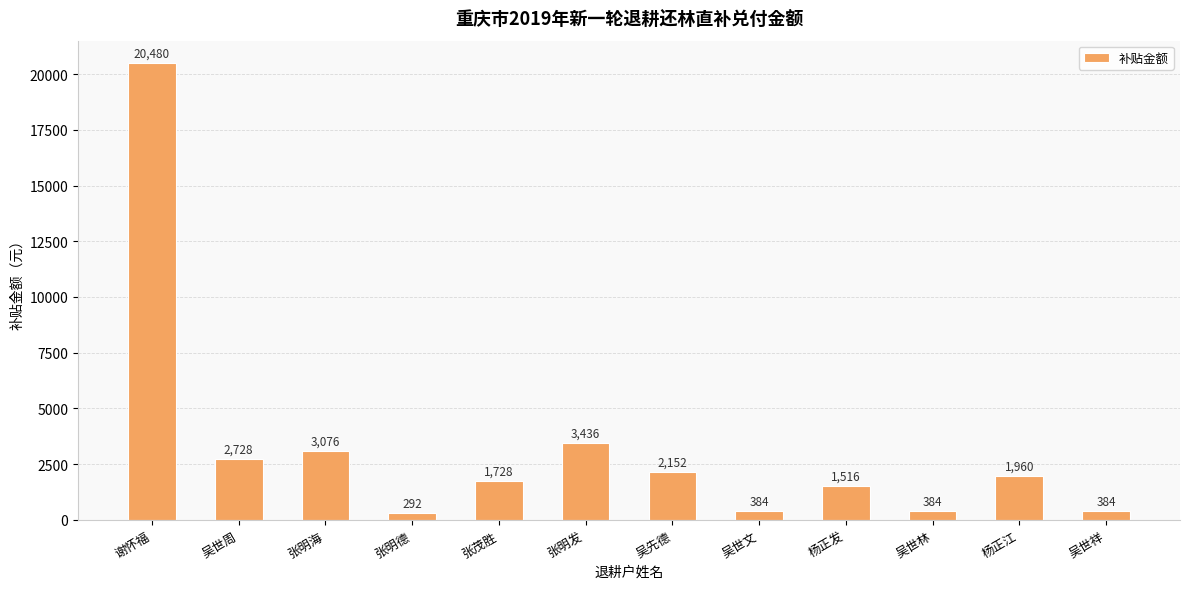

Reading left to right, what are all the values shown in this chart?

20480	2728	3076	292	1728	3436	2152	384	1516	384	1960	384